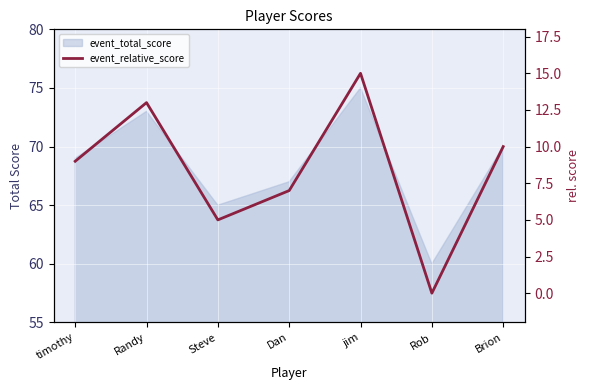

How many values are between 5 and 13?

5